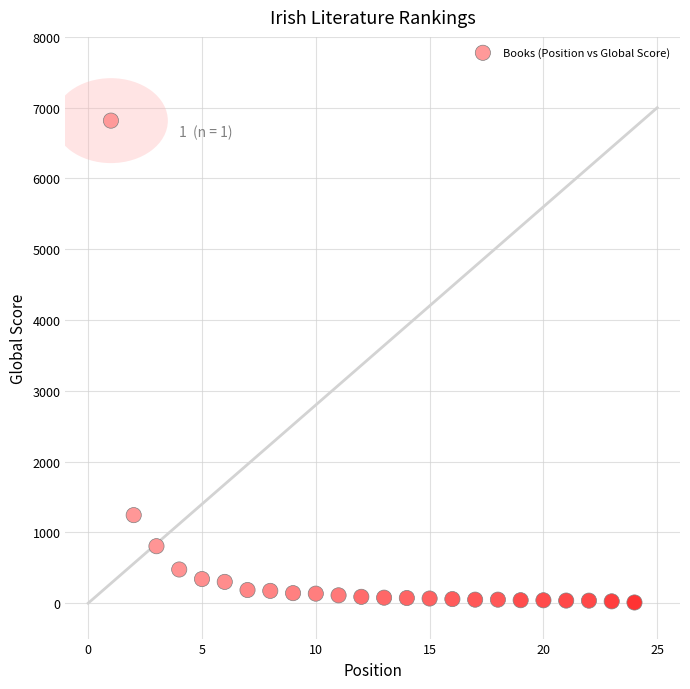

What Y value in the scatter plot is closest to 3413?

1244